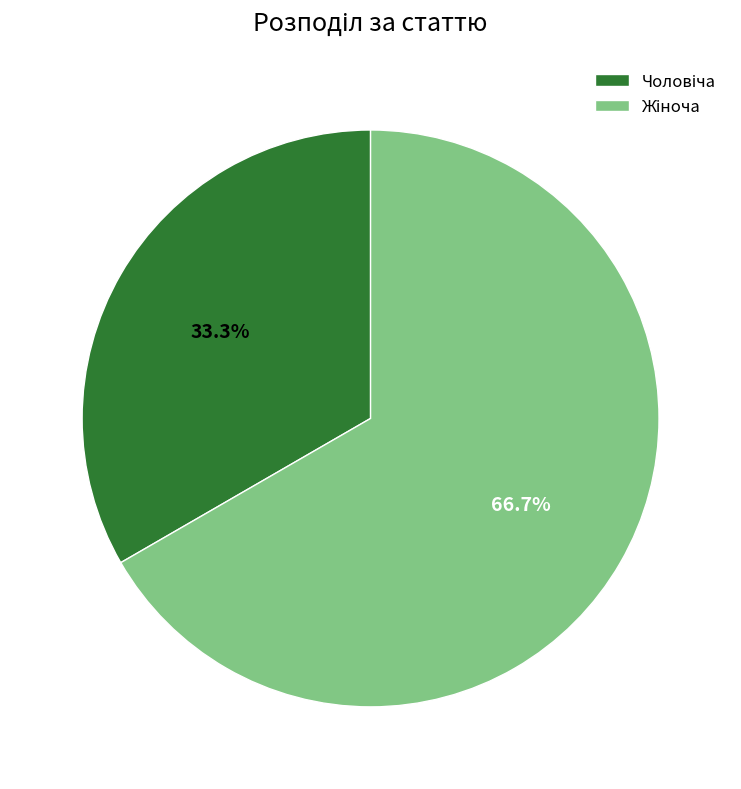

How many segments does this pie chart have?

2